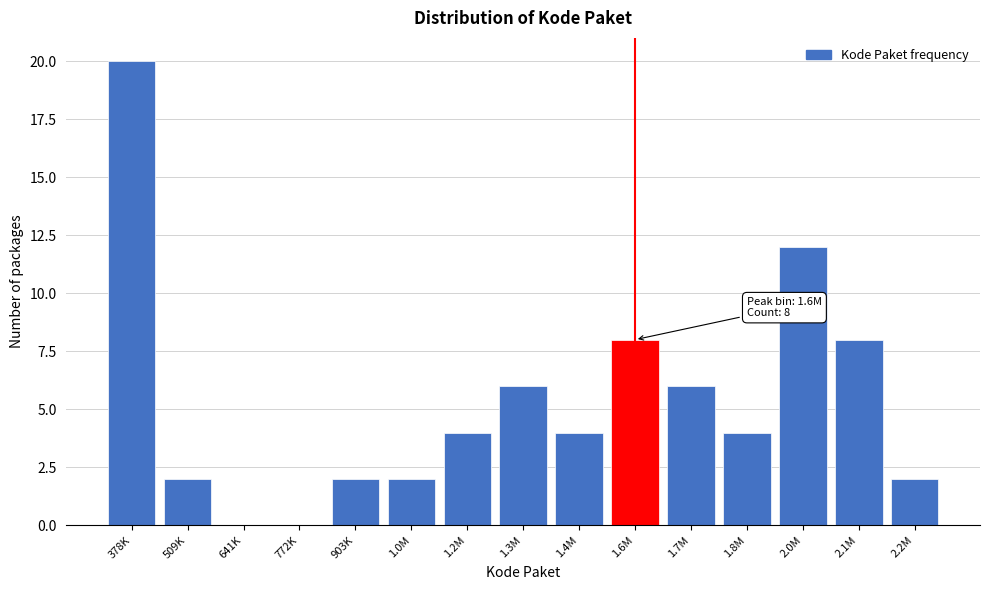

Reading left to right, extract all data points from this chart.

378K=20	509K=2	641K=0	772K=0	903K=2	1.0M=2	1.2M=4	1.3M=6	1.4M=4	1.6M=8	1.7M=6	1.8M=4	2.0M=12	2.1M=8	2.2M=2